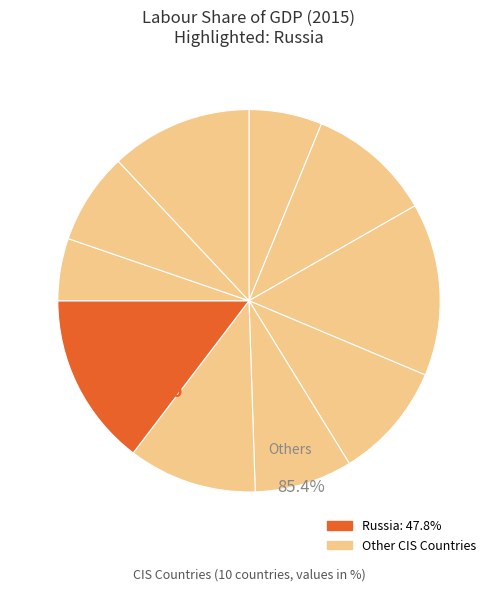

Which slice is the largest?

Russia